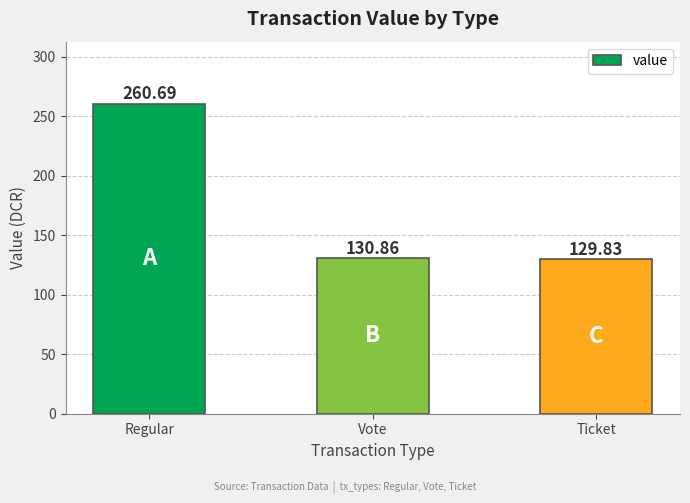

How many data points are above 130?

2